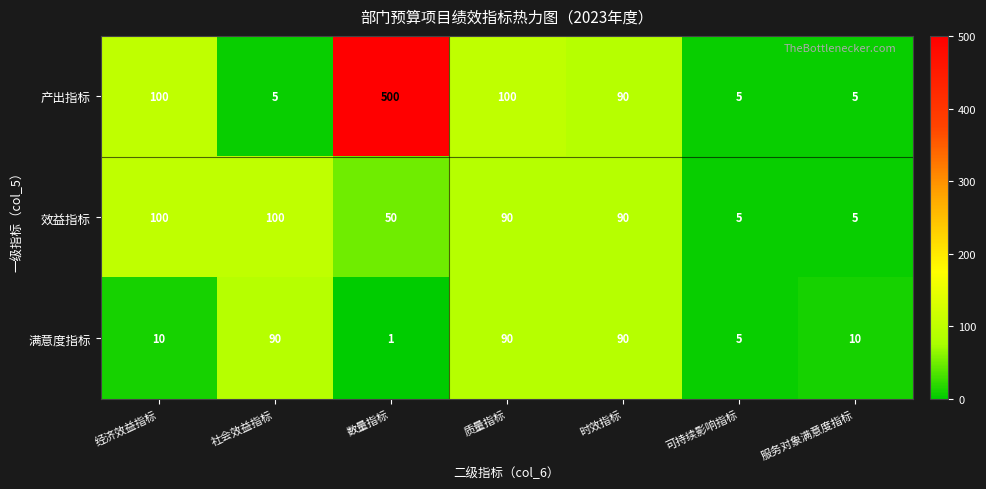

Which label corresponds to the smallest value in the chart?

数量指标